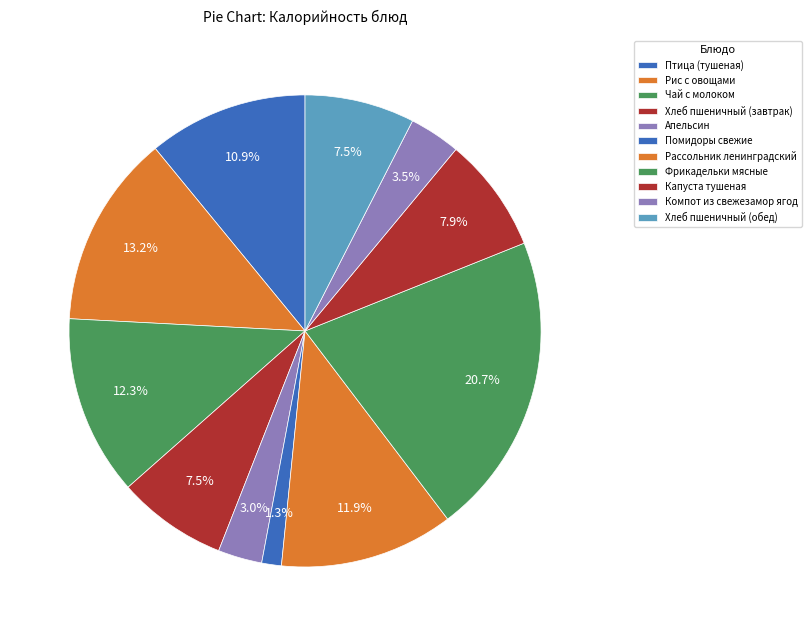

Count the number of slices in the pie.

11